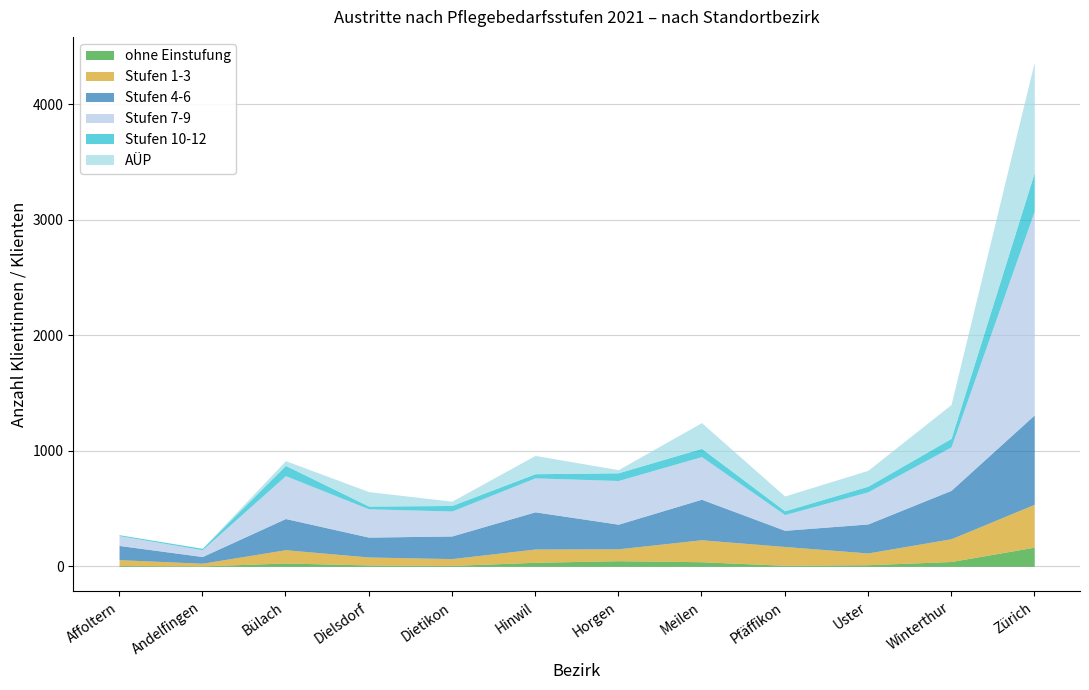

What position from the left is Winterthur?

11